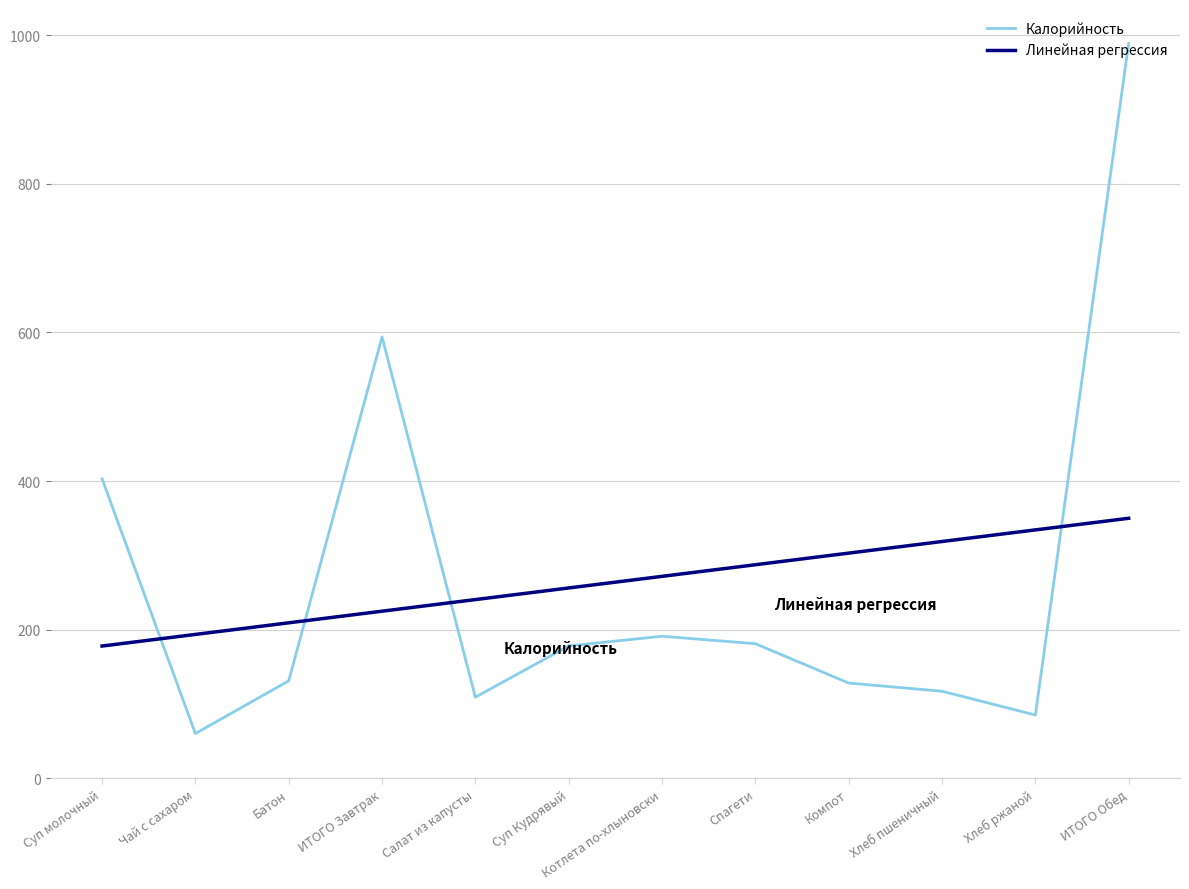

Where is the first local maximum for Калорийность?

ИТОГО Завтрак